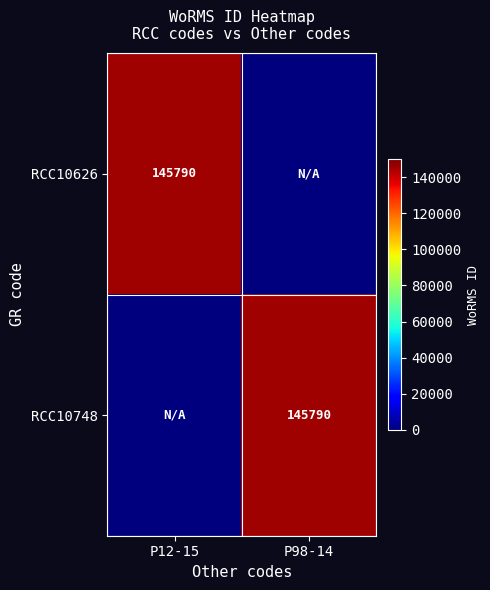

The value of RCC10748 at P98-14 is 256221. True or false?

False